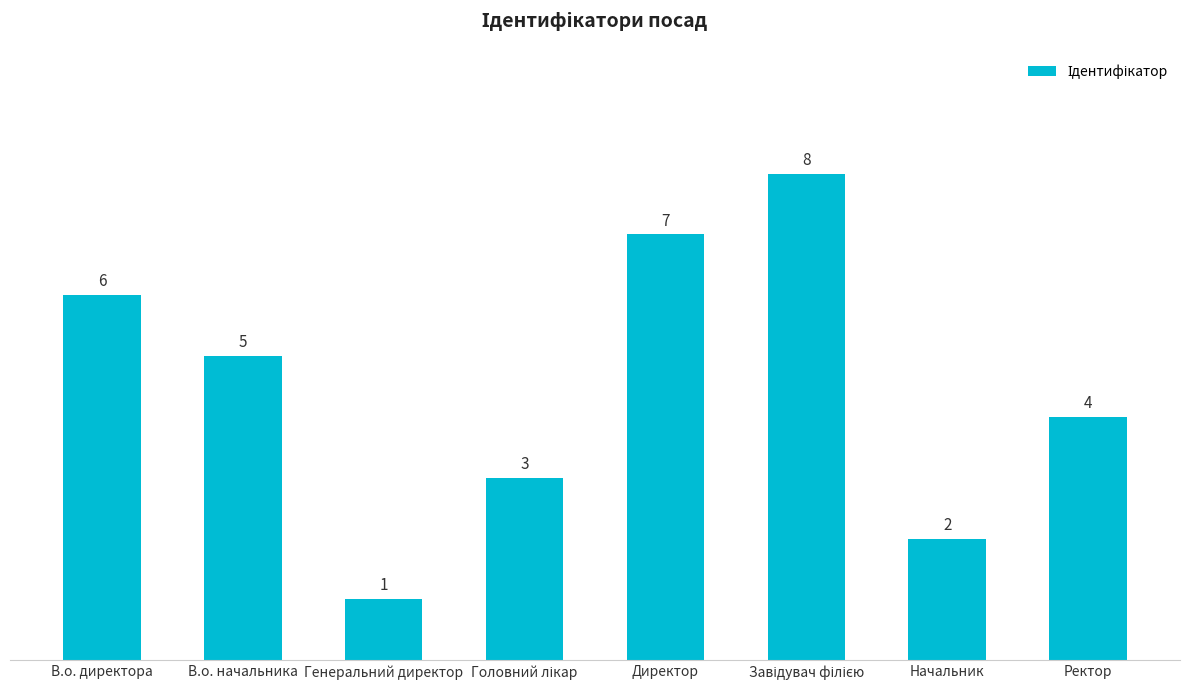

What is the value of the 4th bar from the left?

3